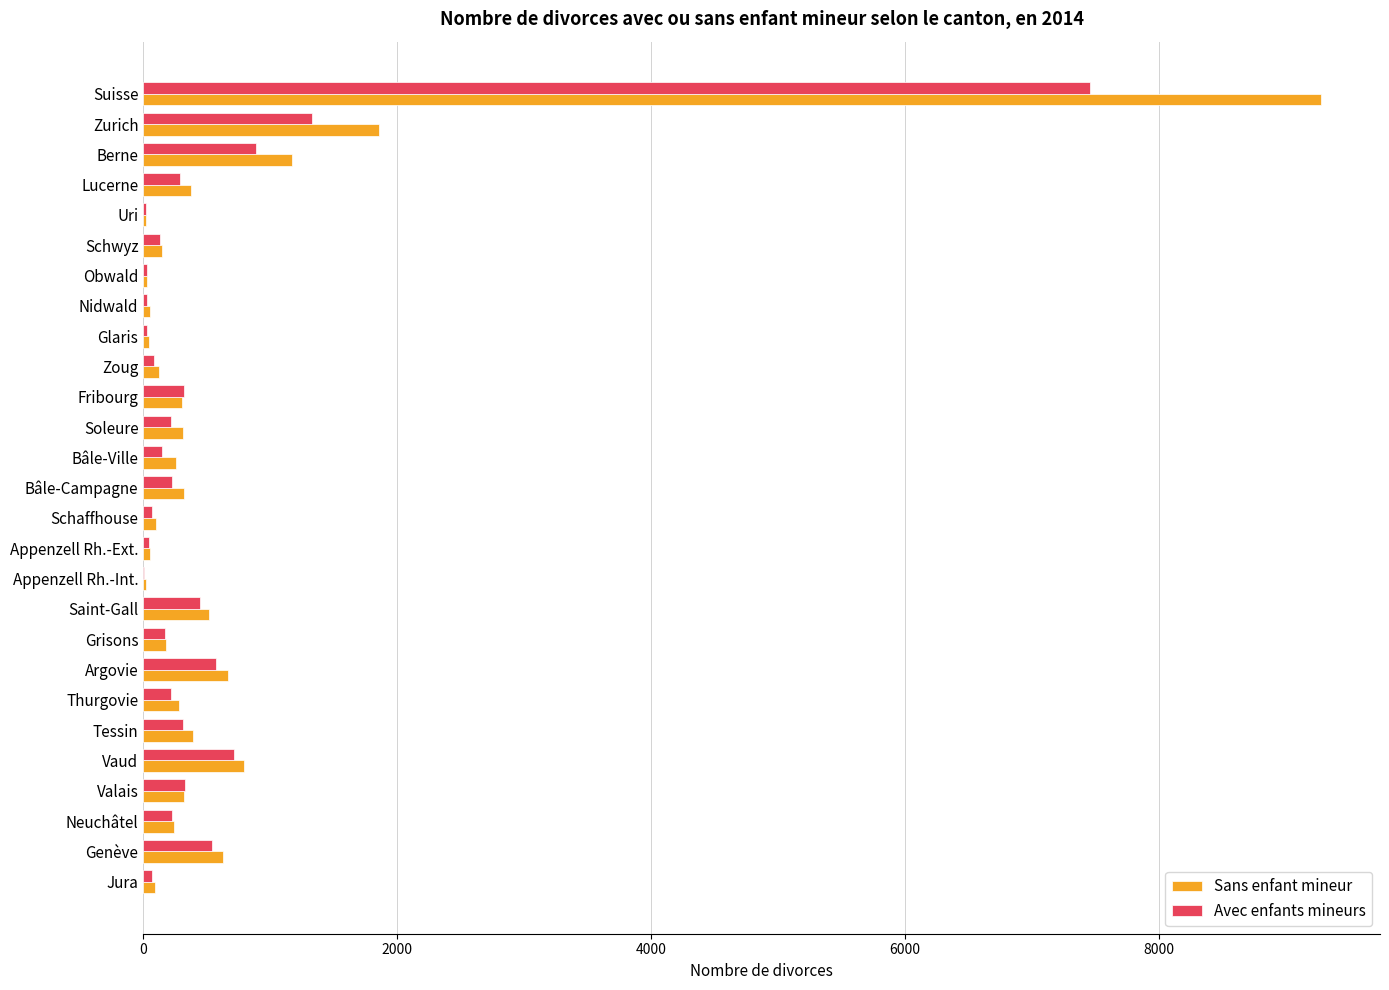

Count the number of data series in this chart.

2